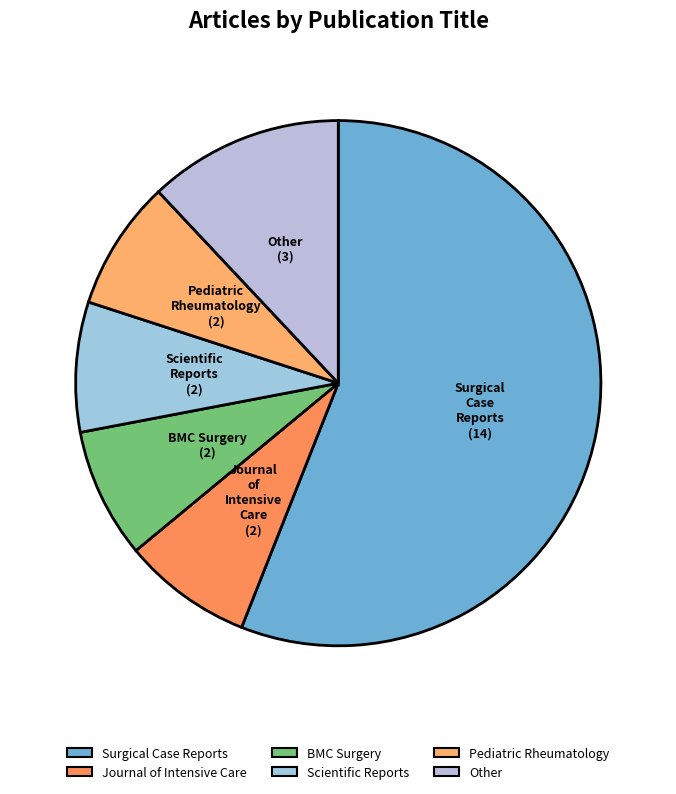

Which slice is the largest?

Surgical Case Reports